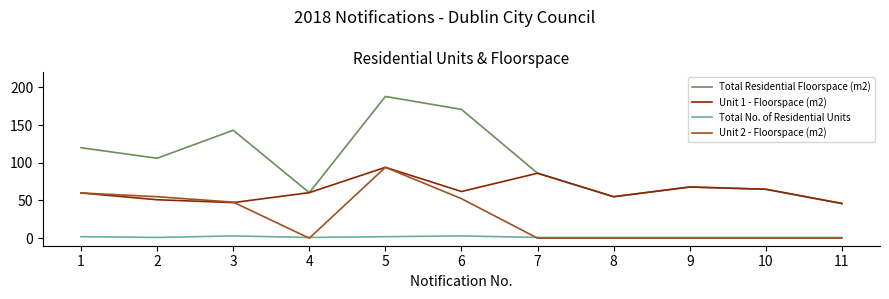

What are all the series names shown in the legend?

Total Residential Floorspace (m2), Unit 1 - Floorspace (m2), Total No. of Residential Units, Unit 2 - Floorspace (m2)